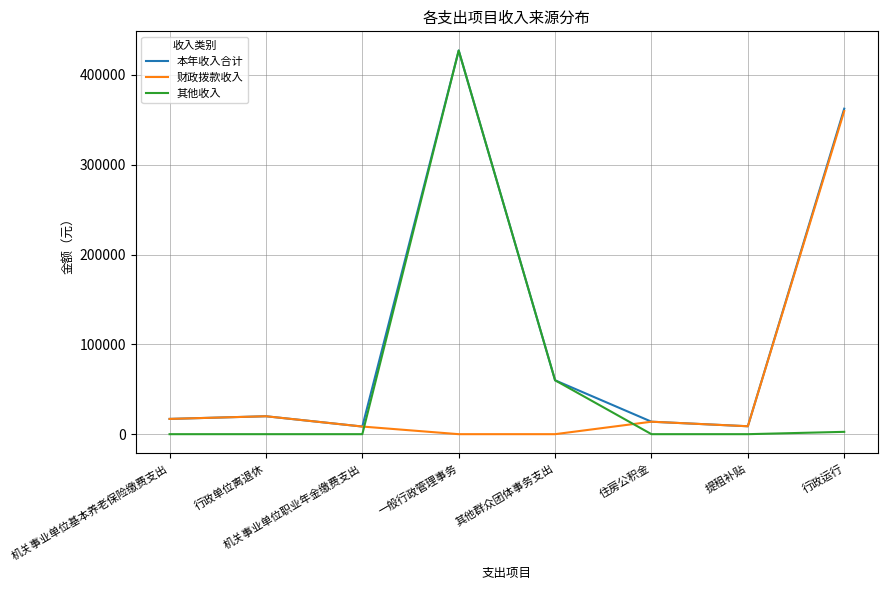

At which category does the chart reach its peak across all series?

一般行政管理事务